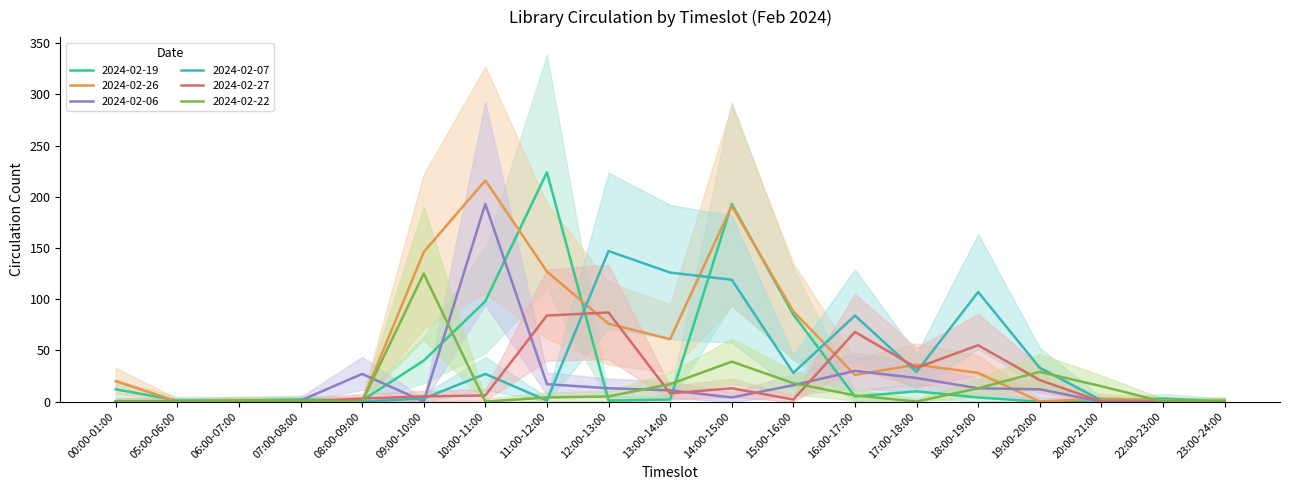

What is the label of the 18th point from the right?

05:00-06:00